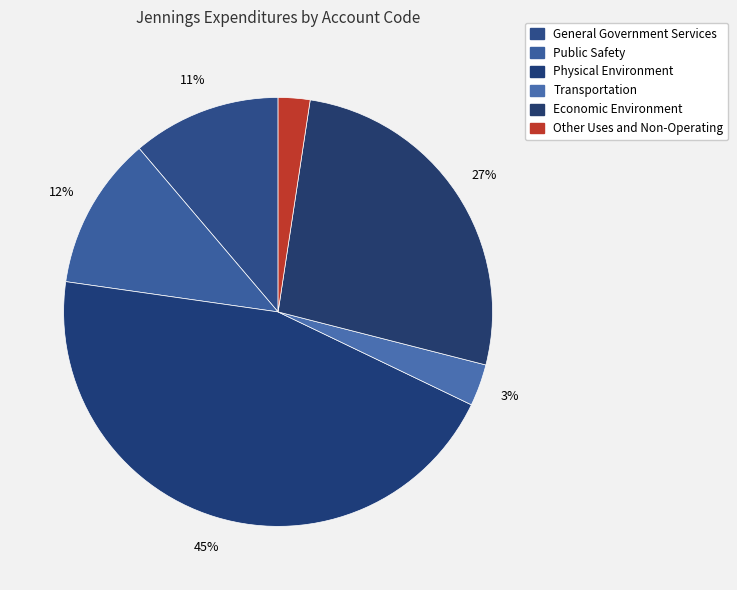

The Economic Environment slice represents 13% of the pie. True or false?

False